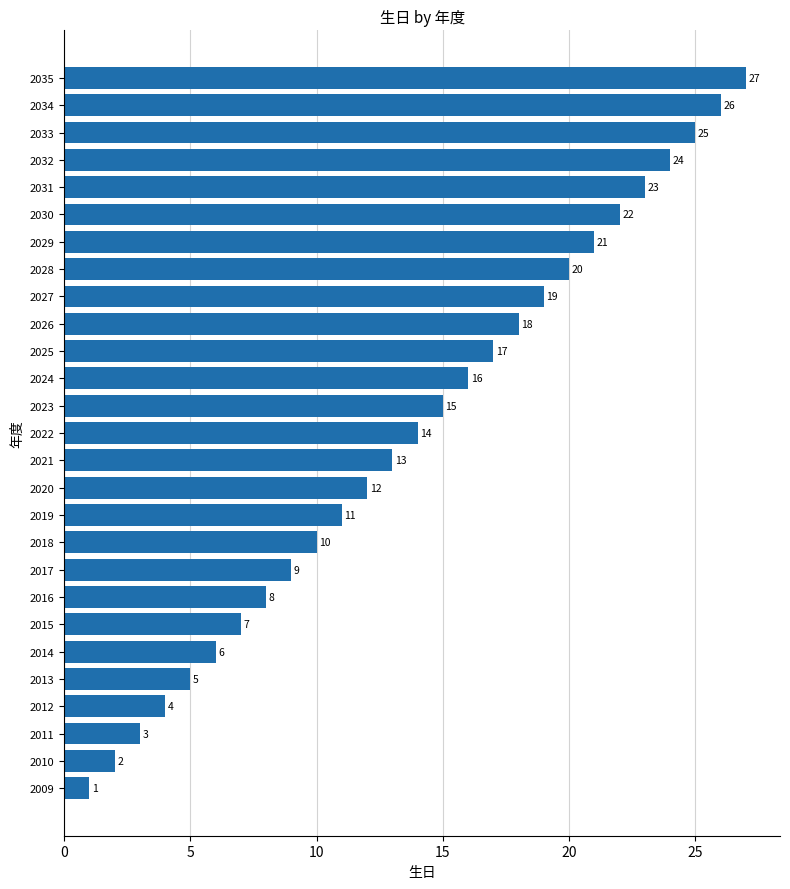

How many data points are less than 14?

13